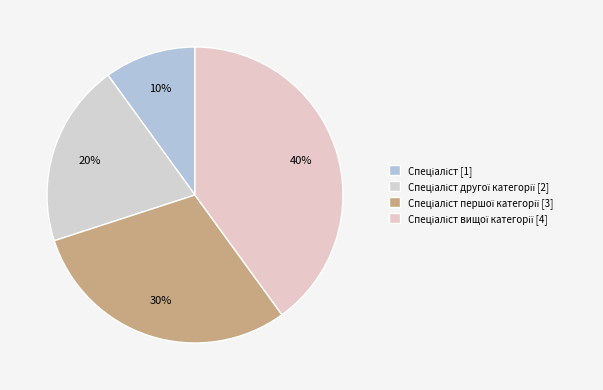

Count the number of slices in the pie.

4